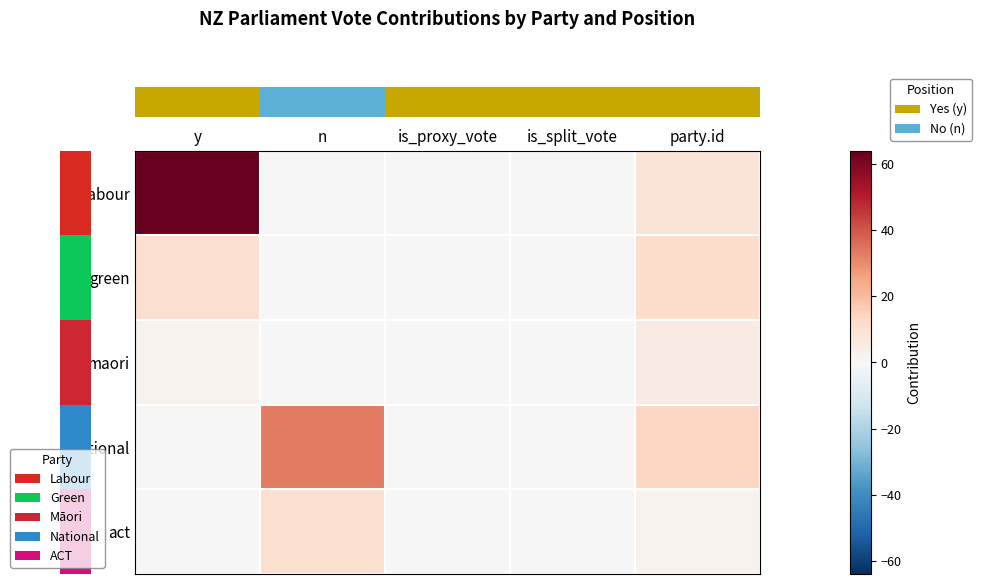

How many distinct data groups are displayed?

5